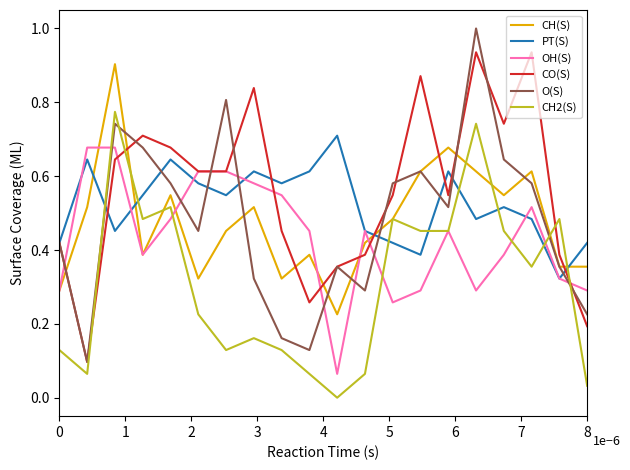

What is the greatest value displayed?

1.0